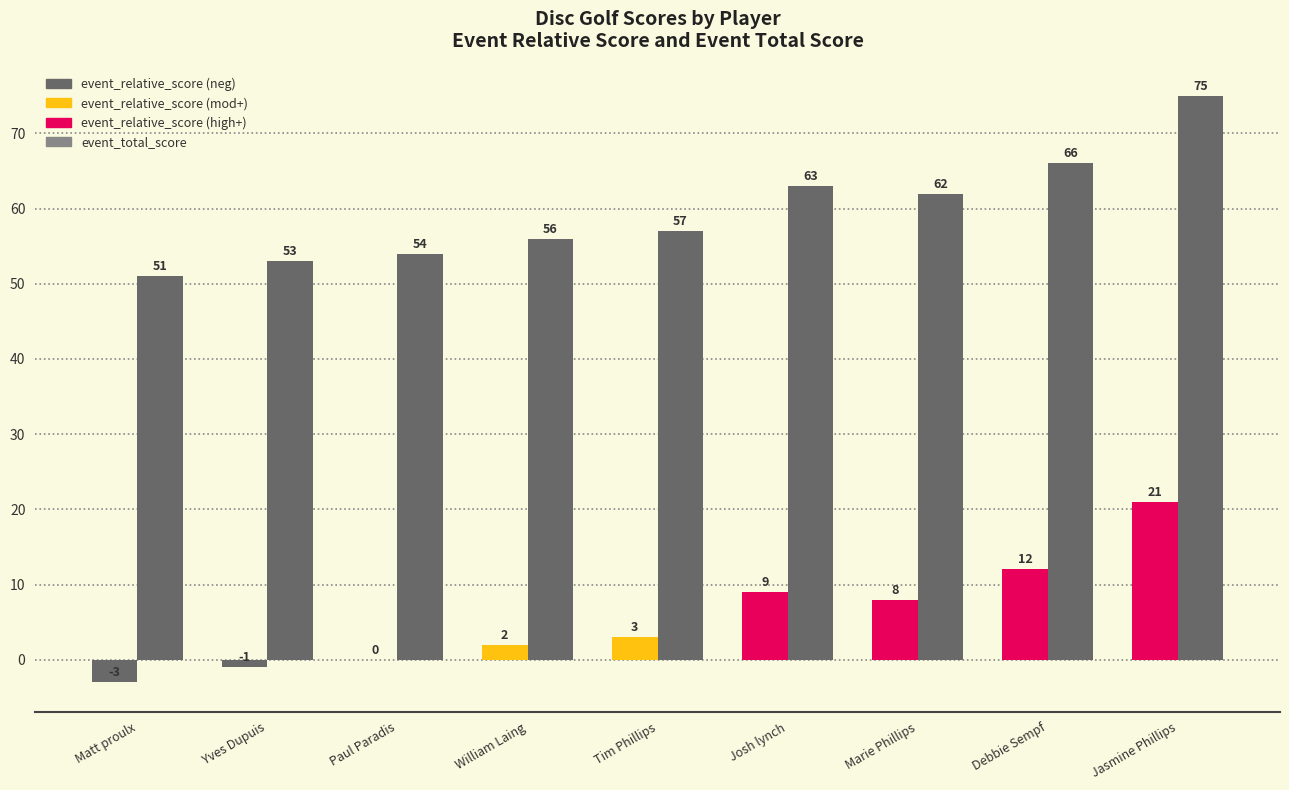

Reading left to right, what are all the values shown in this chart?

event_relative_score: -3	-1	0	2	3	9	8	12	21
event_total_score: 51	53	54	56	57	63	62	66	75